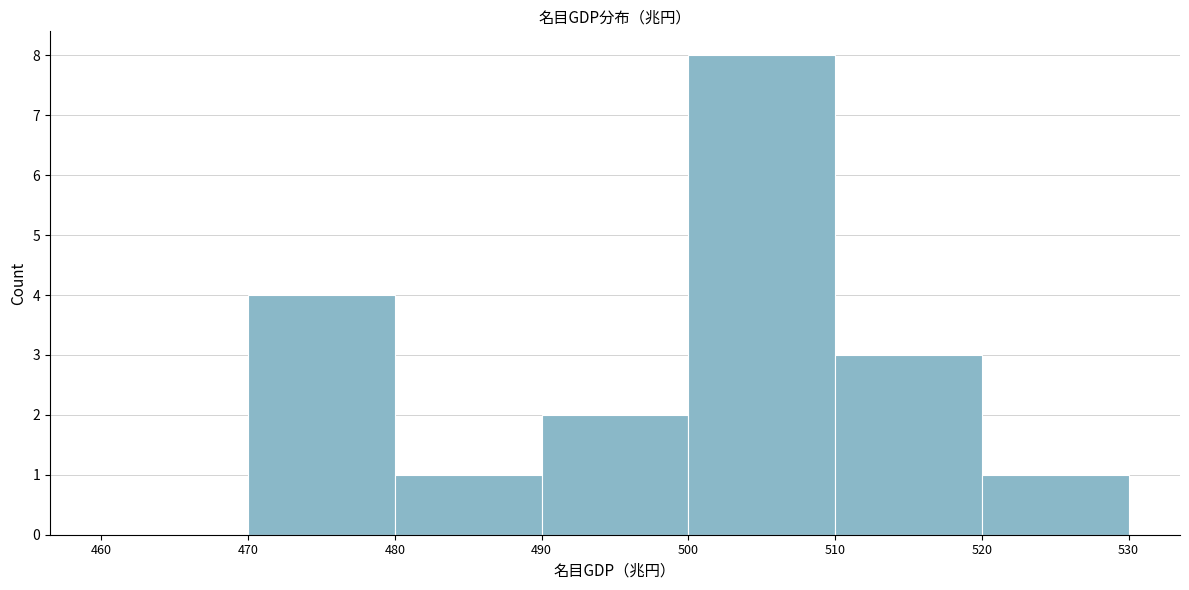

Over which range of the x-axis is the bar tallest?

500 to 510